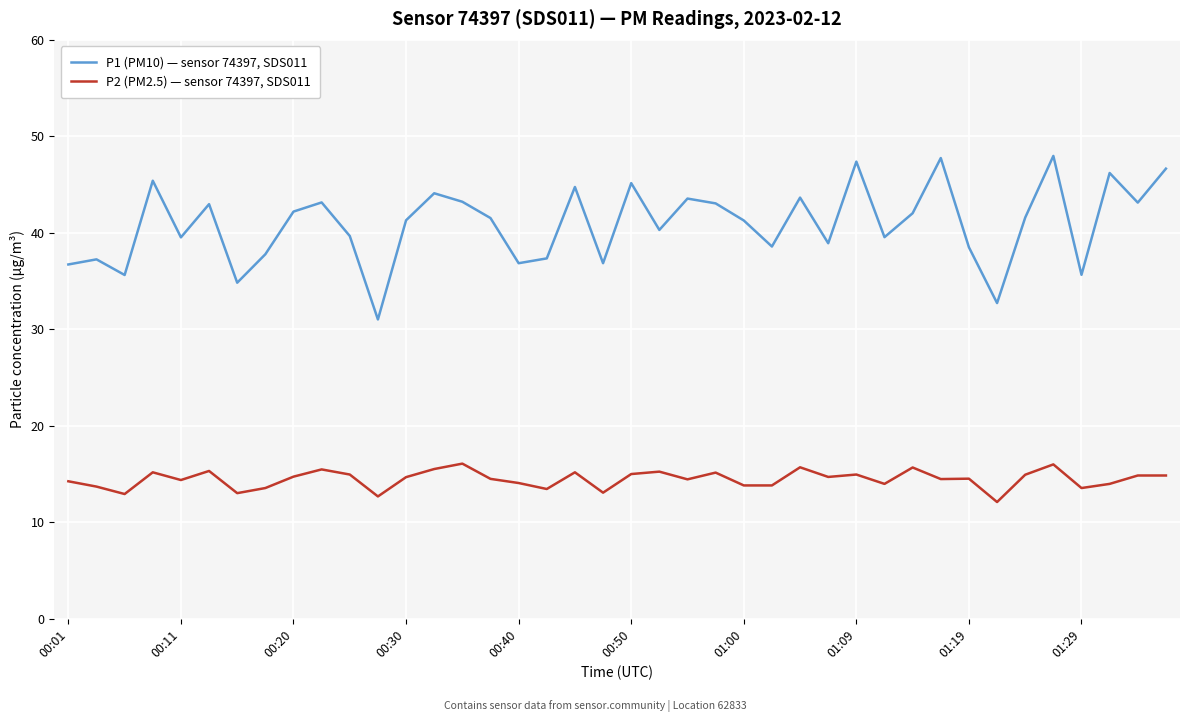

True or false: P1 (PM10) — sensor 74397, SDS011 and P2 (PM2.5) — sensor 74397, SDS011 intersect in this chart.

False